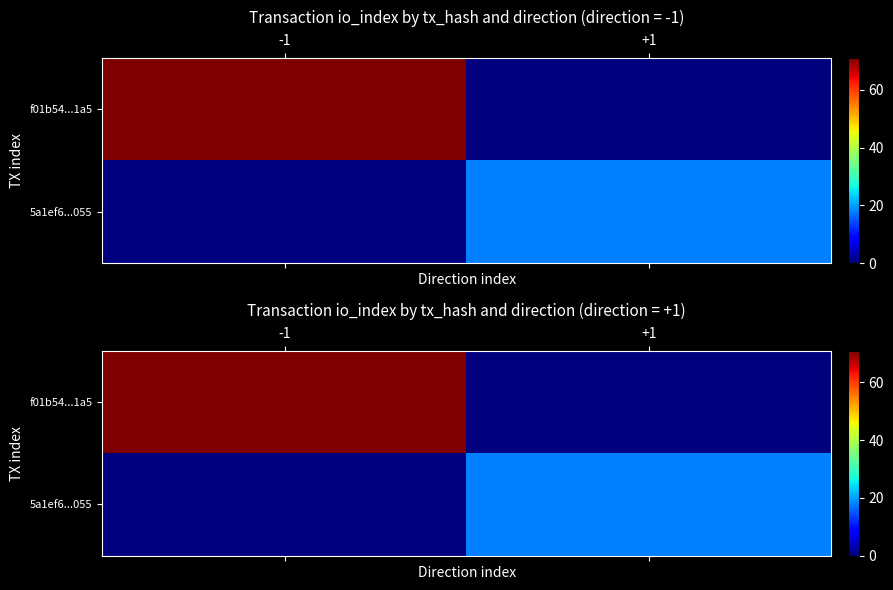

What is the sum of all 5a1ef6...055 values?

18